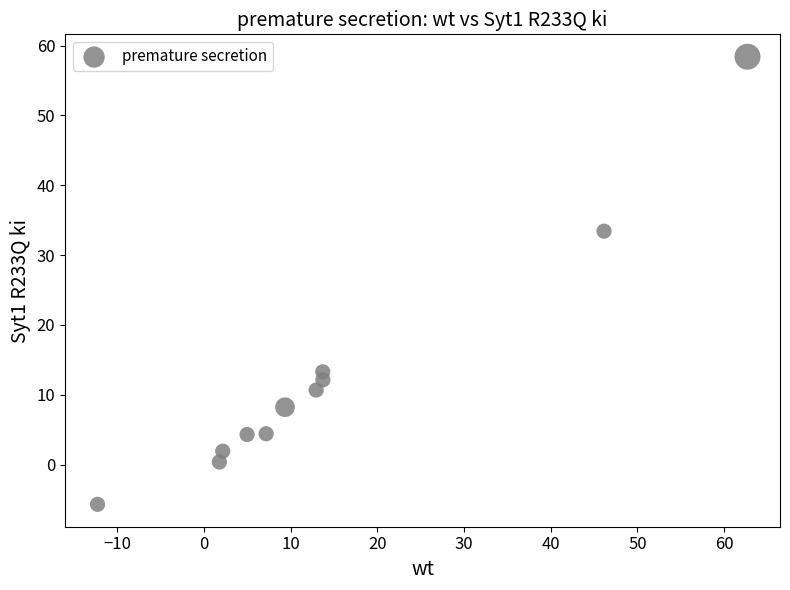

What is the average Y value?

12.9